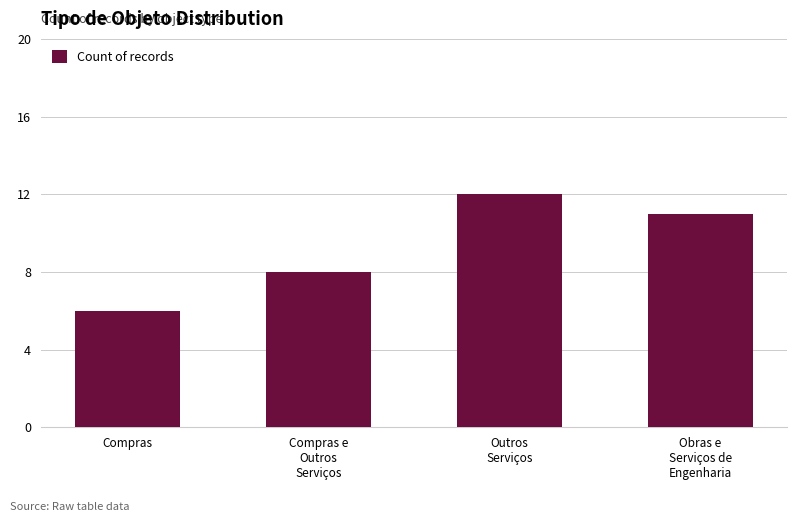

What is the sum of all values?

37